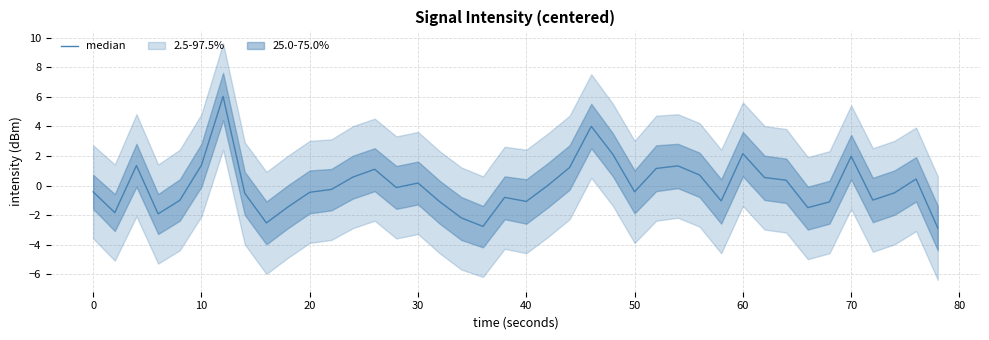

What is the minimum value shown in the chart?

-2.9